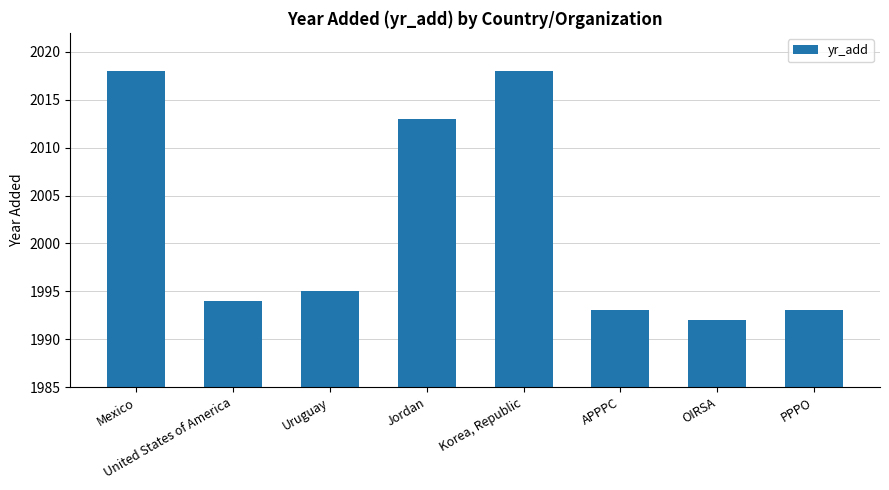

What is the greatest value displayed?

2018